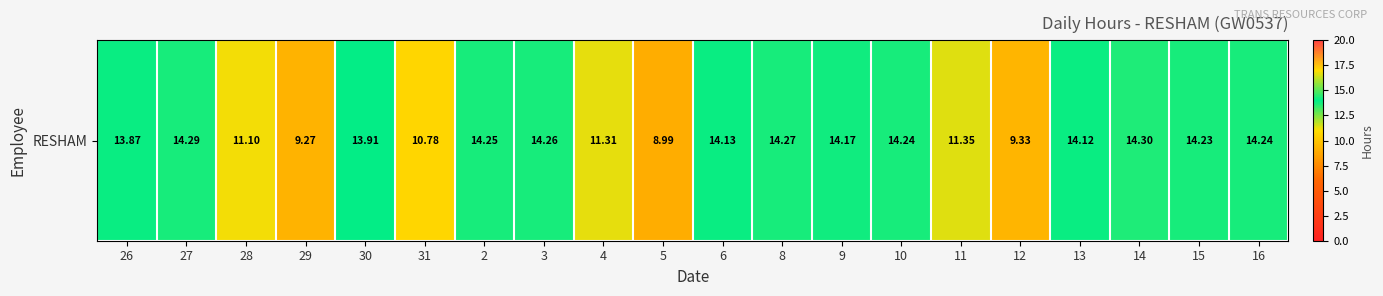

Count the number of categories in the chart.

20